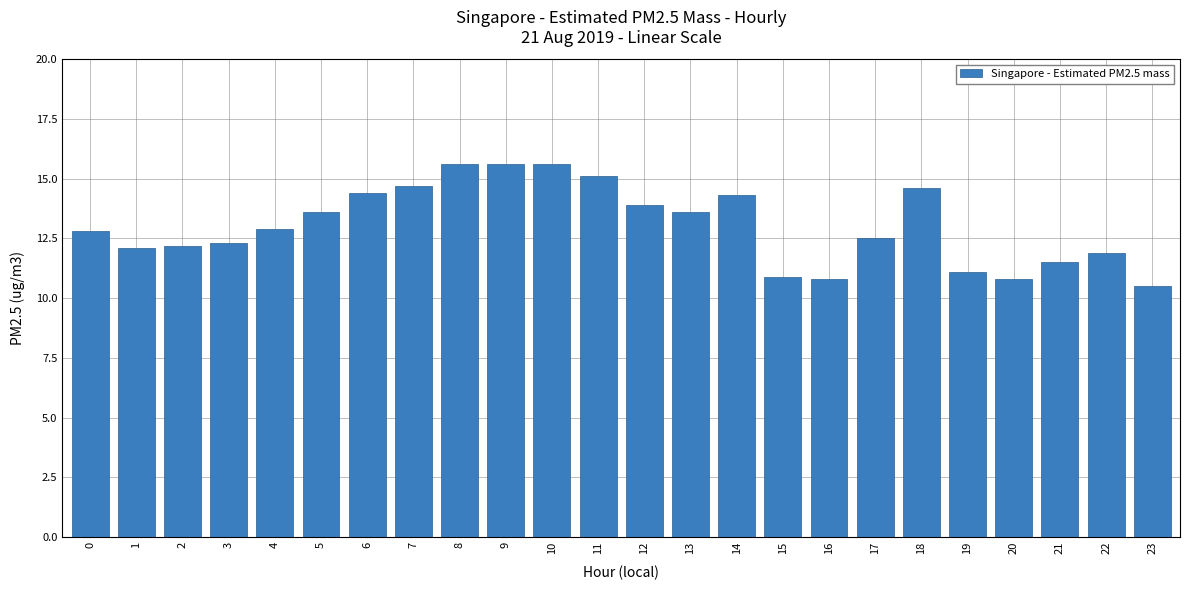

Approximately how many times larger is the value at 14 compared to 5?

1.1